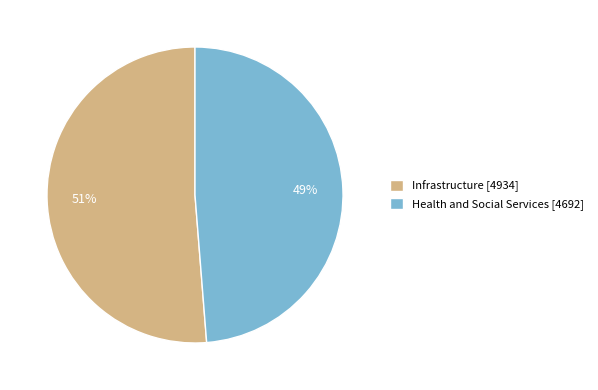

What is the largest slice in the pie chart?

Infrastructure